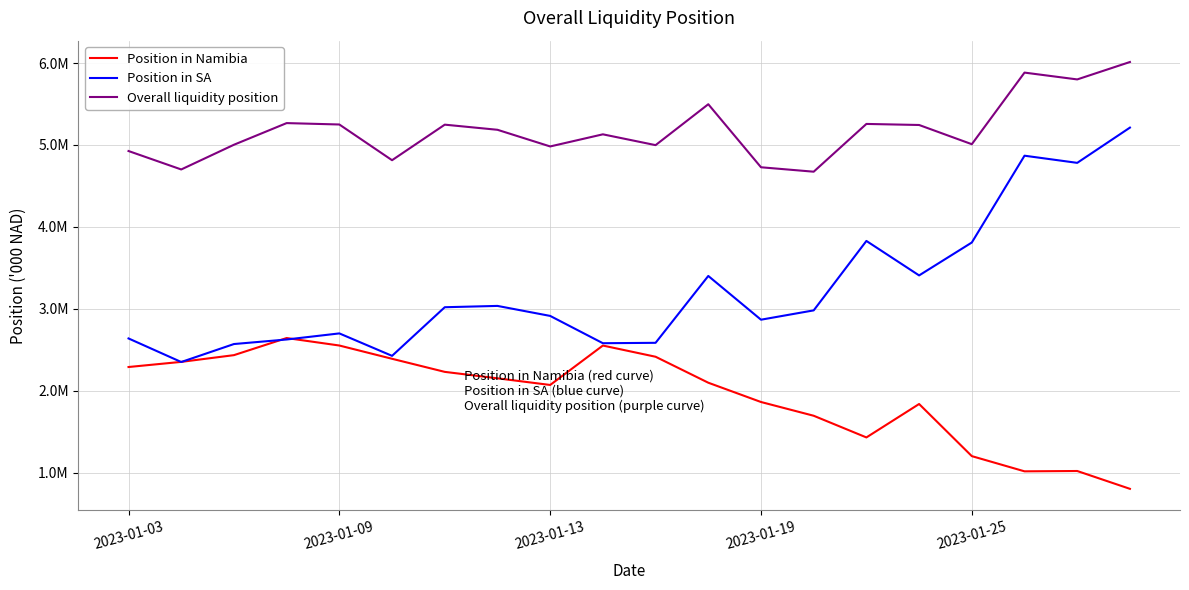

Is this an area chart (filled region under the line)?

No